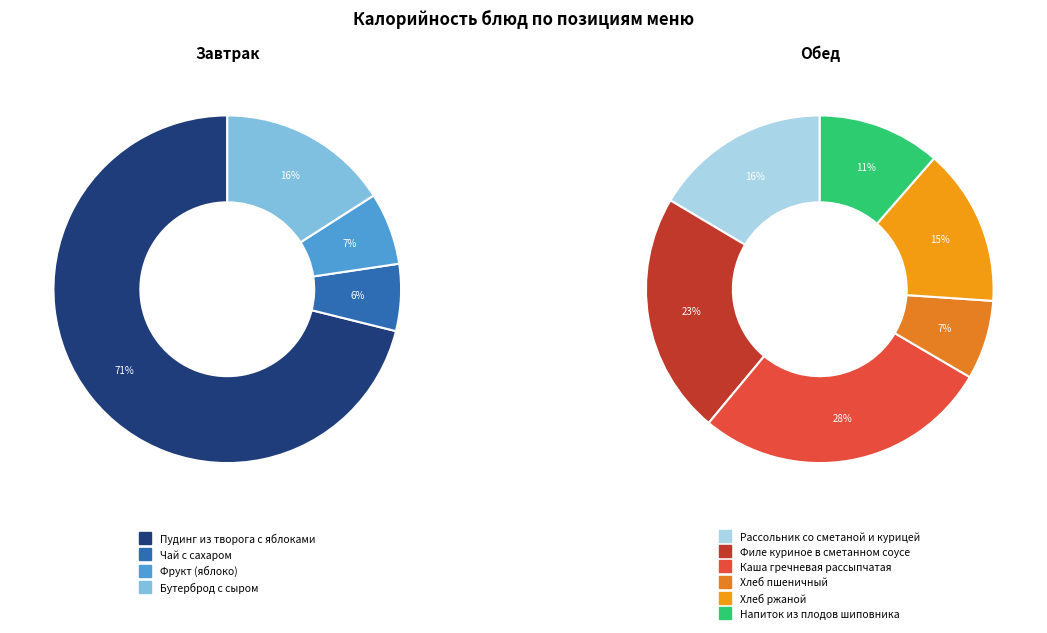

Combined, do Хлеб ржаной and Рассольник со сметаной и курицей account for over 50%?

No